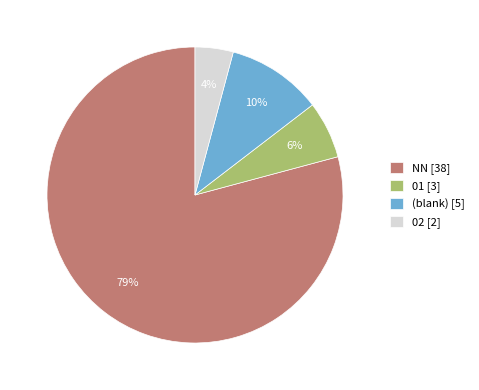

Which slice represents more than half of the pie?

NN [38]